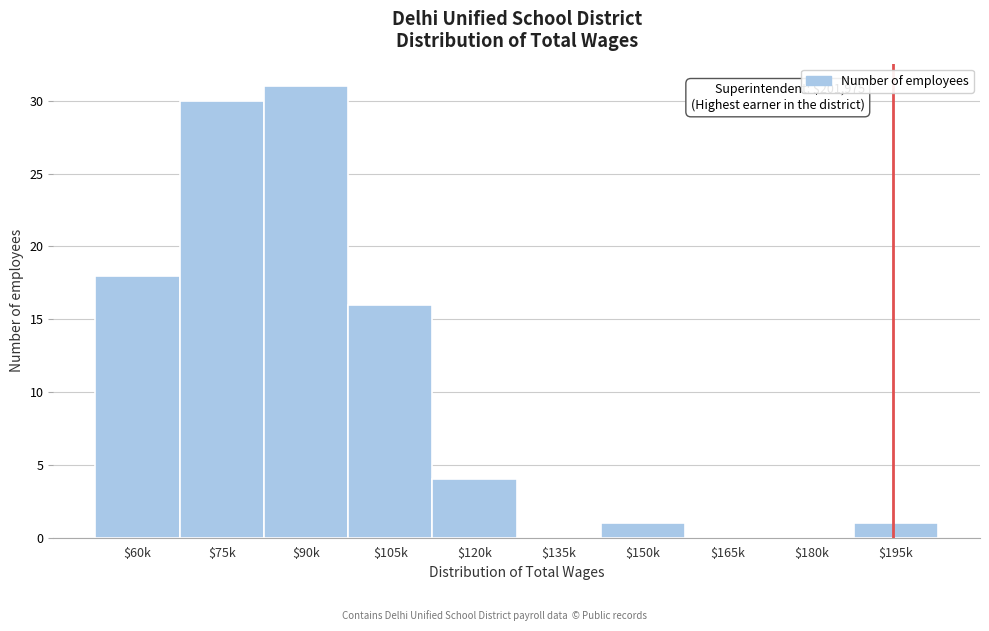

What is the sum of all values?

101